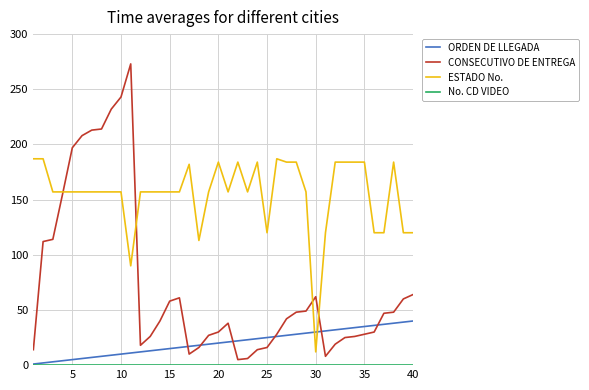

Which series has the largest total across all categories?

ESTADO No.